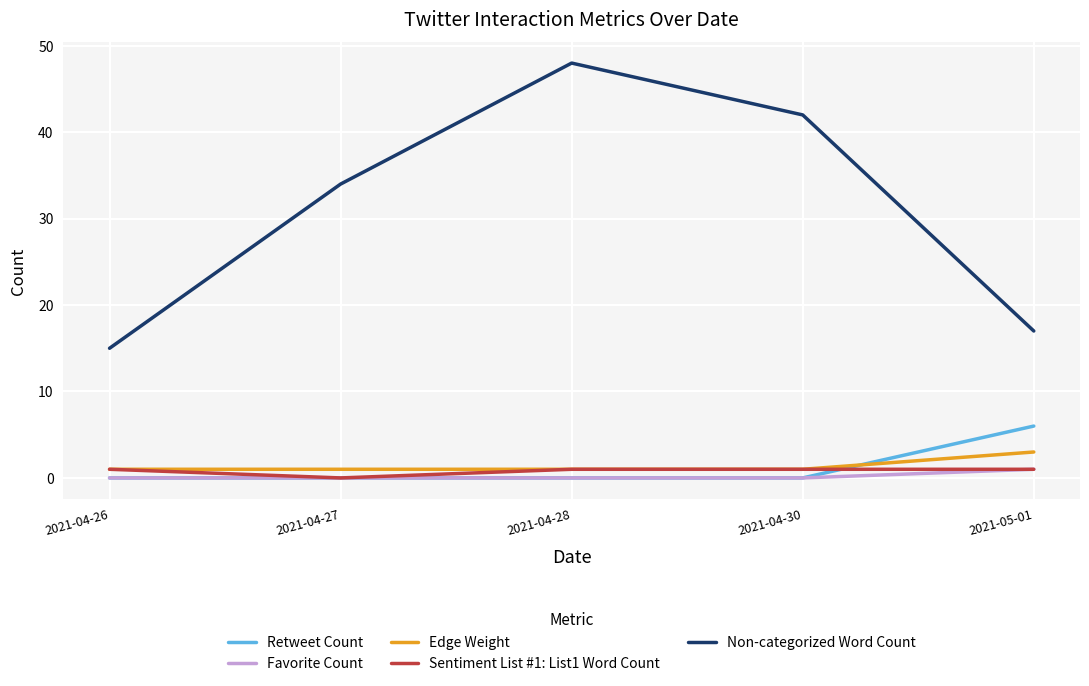

Which series has the largest total across all categories?

Non-categorized Word Count